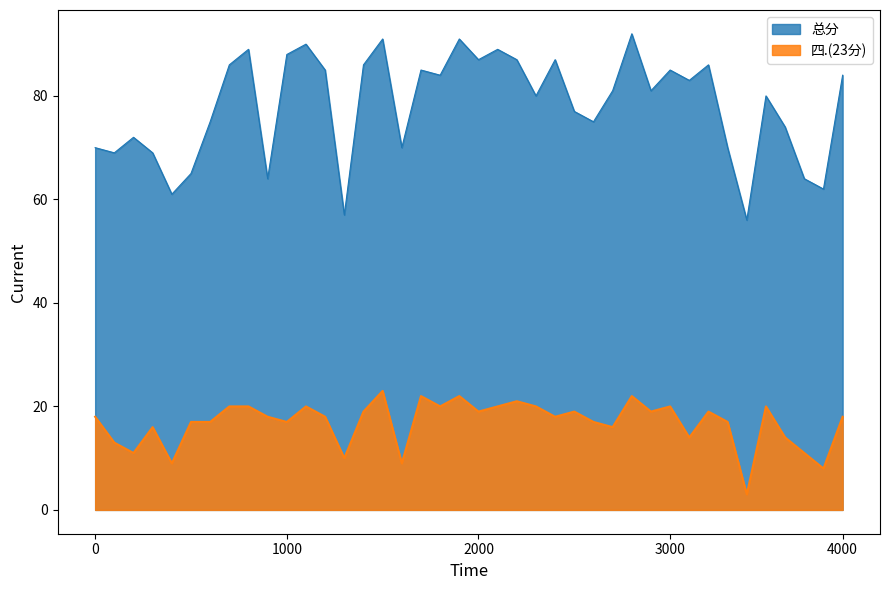

How many values in the 四.(23分) series exceed 18?

18